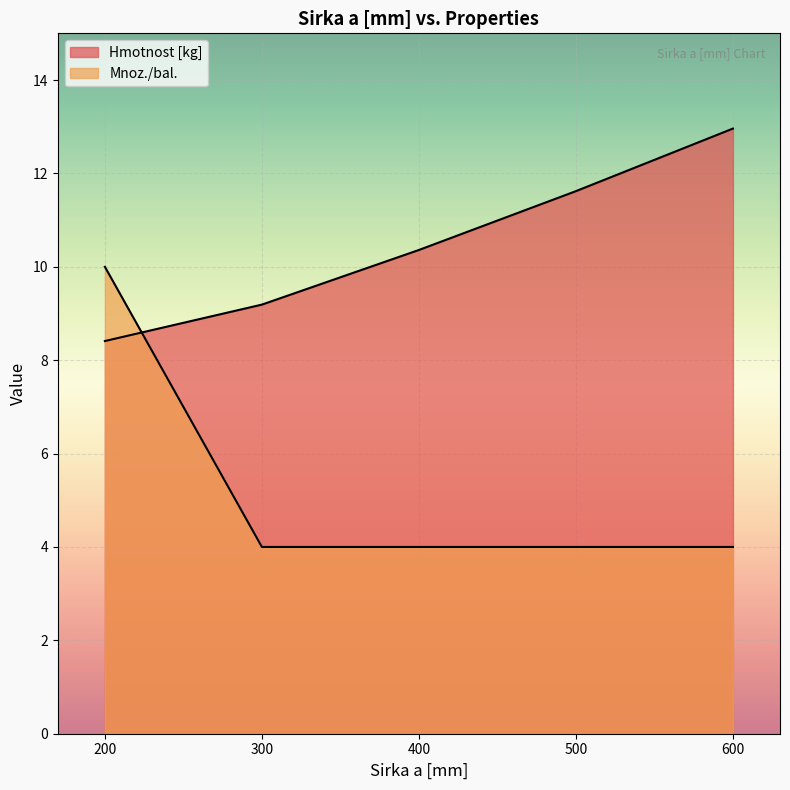

How many lines are shown in the chart?

2